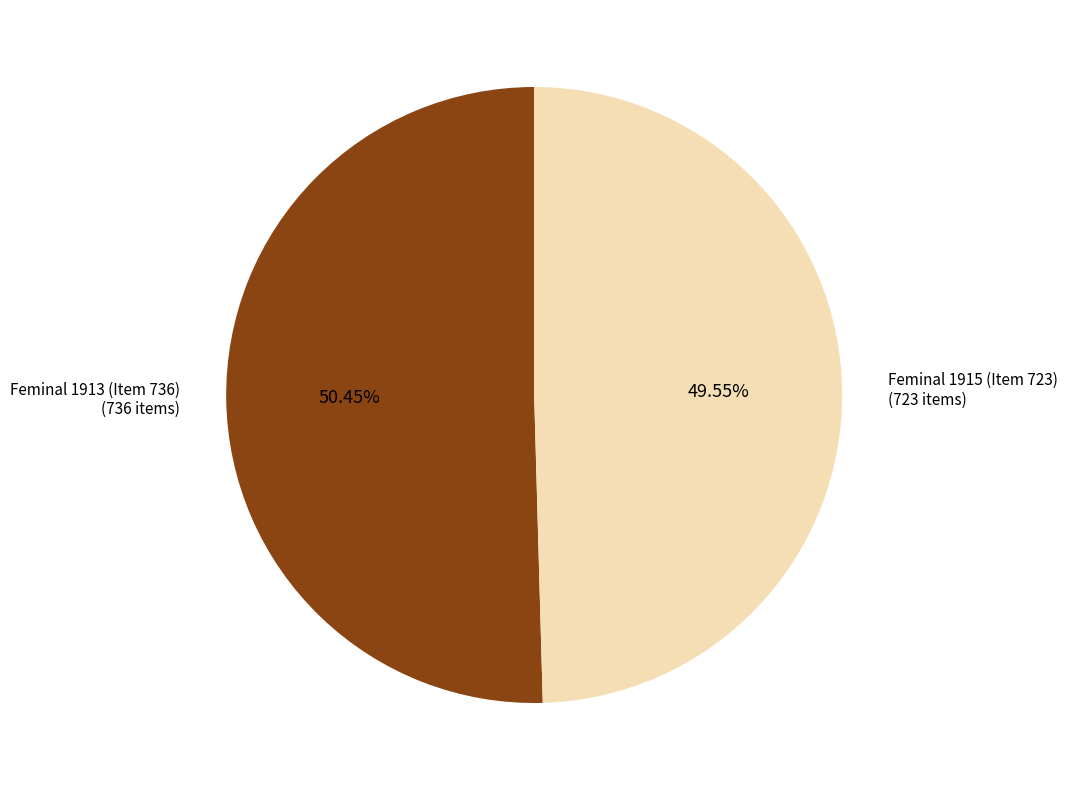

Approximately how many times larger is the value at Feminal 1915 (Item 723) compared to Feminal 1913 (Item 736)?

1.0